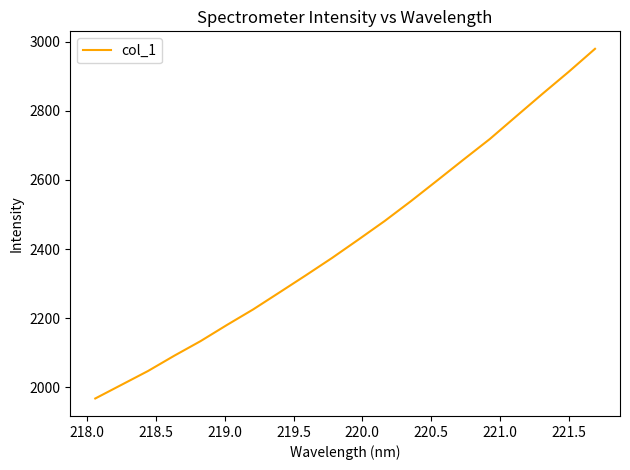

What is the greatest value displayed?

2979.2